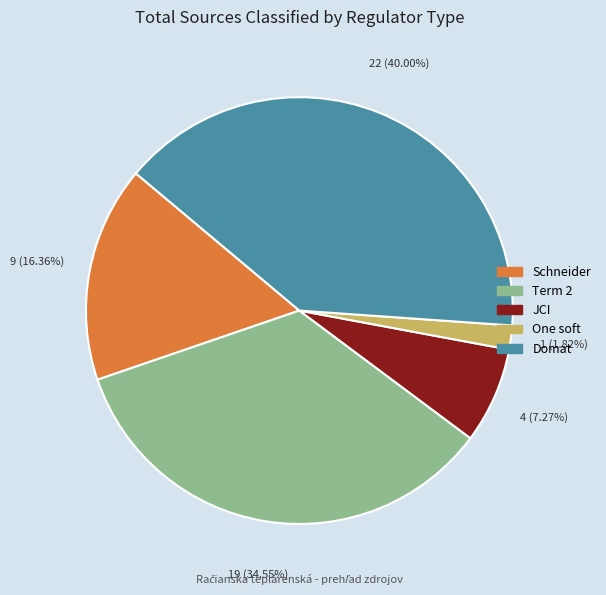

How many slices are in this pie chart?

5